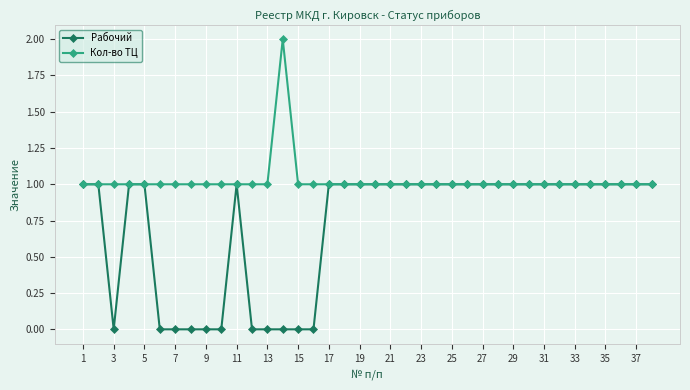

Does the chart display data point markers on the line(s)?

Yes